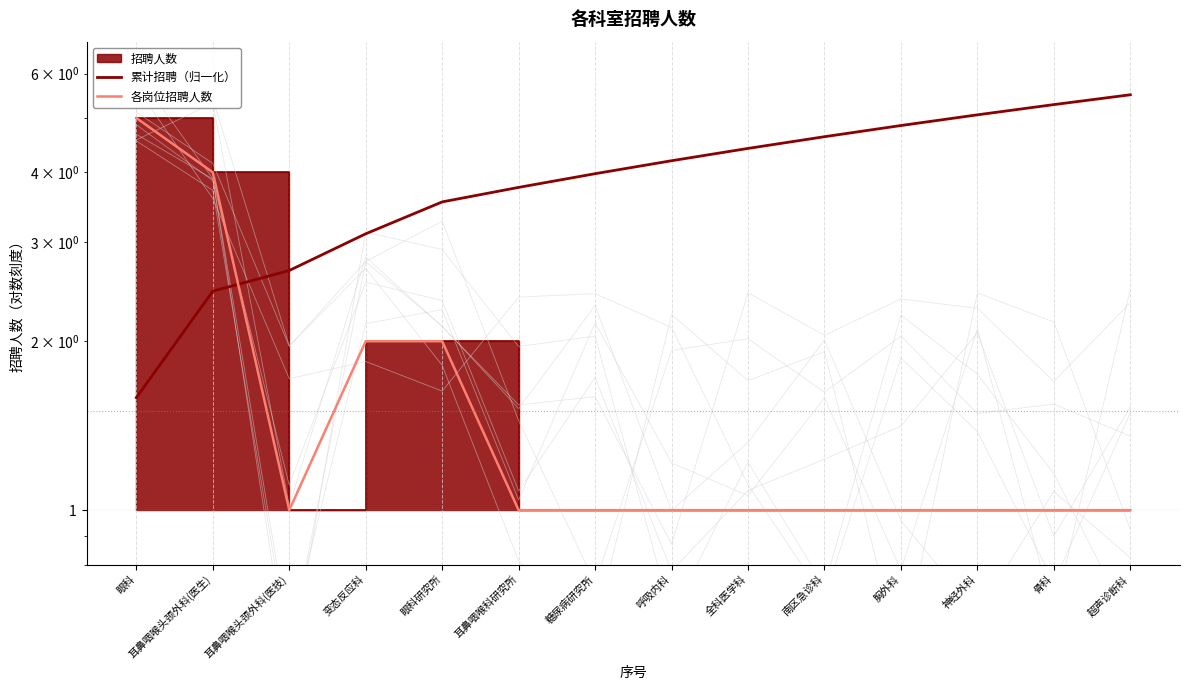

Which series has the largest range (max minus min)?

各岗位招聘人数